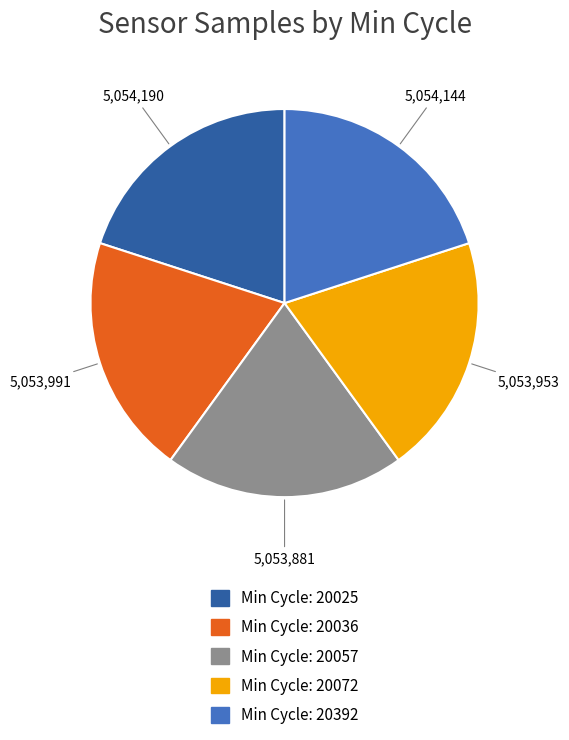

Is there a majority slice in this chart?

No